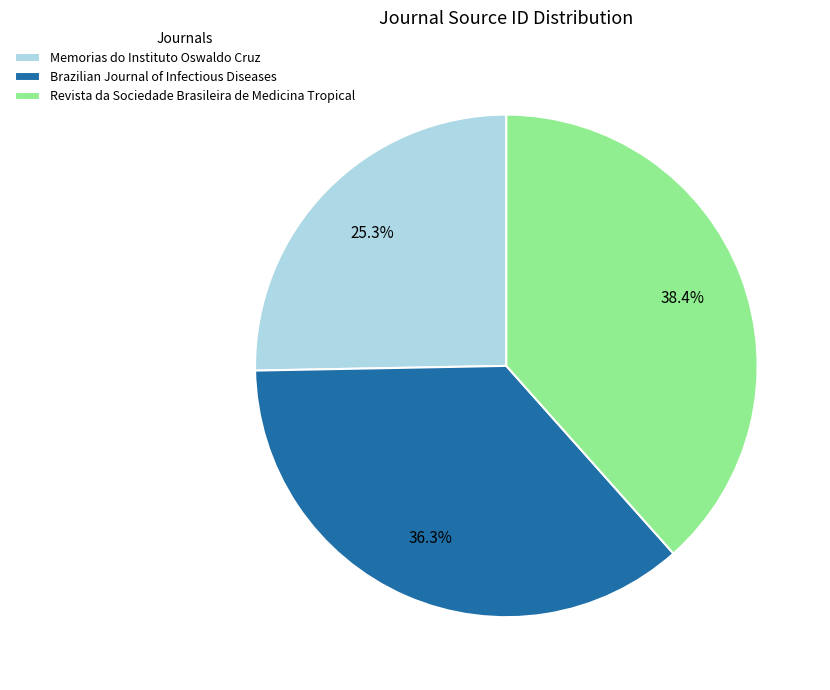

To the nearest percent, what is the difference between the Revista da Sociedade Brasileira de Medicina Tropical and Memorias do Instituto Oswaldo Cruz slice percentages?

13%